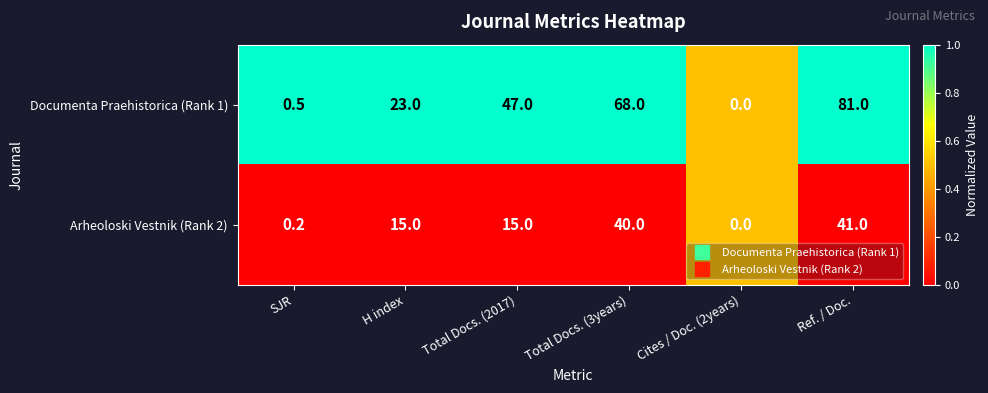

What value does the Documenta Praehistorica (Rank 1) series have at Total Docs. (2017)?

47.0